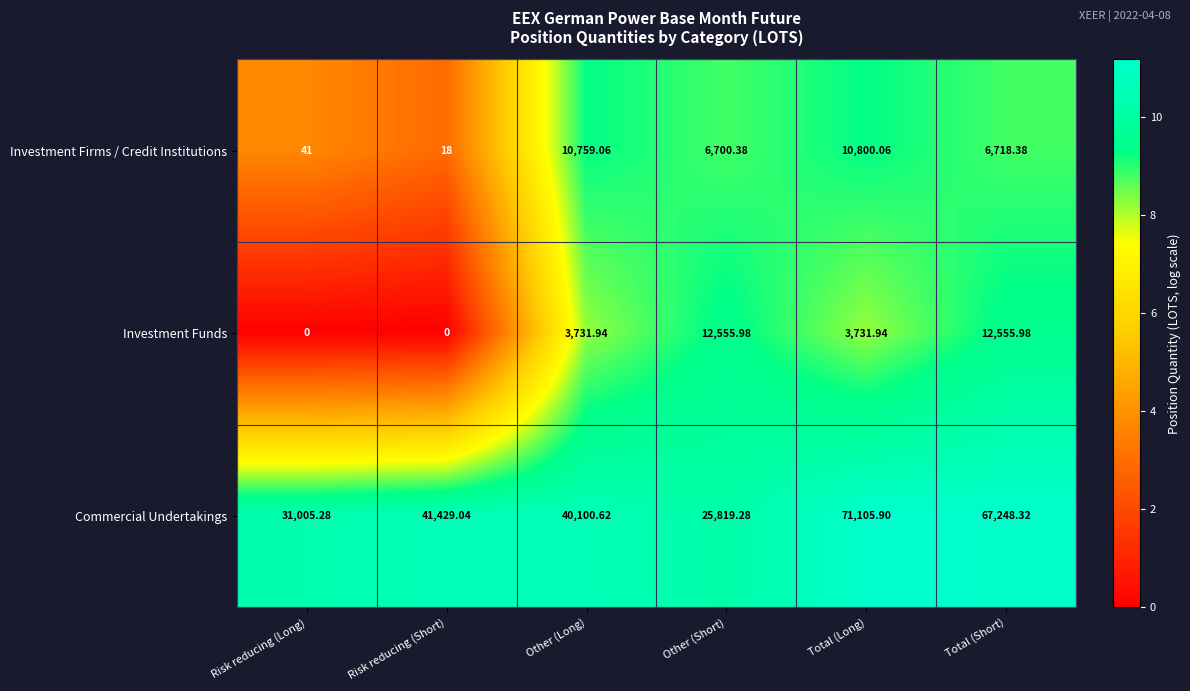

Rank the series by their maximum value, from lowest to highest.

Investment Firms / Credit Institutions, Investment Funds, Commercial Undertakings